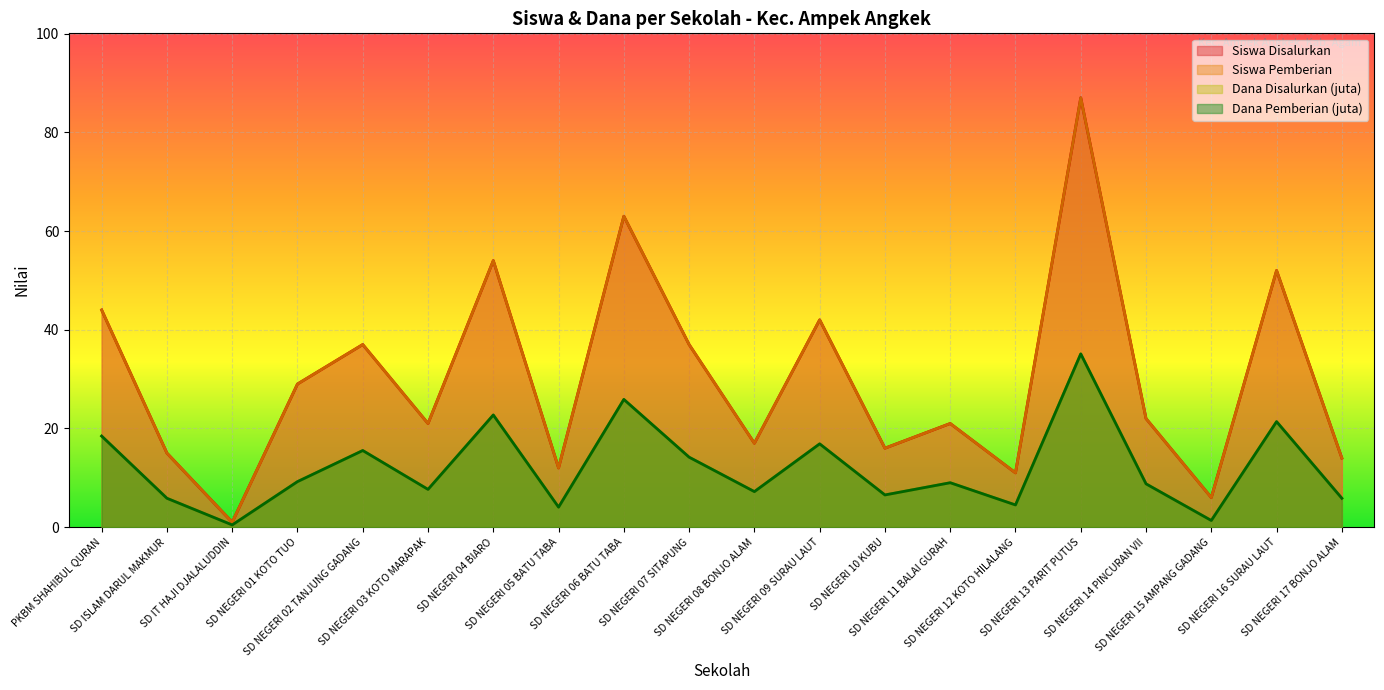

What is the label of the 2nd point from the left?

SD ISLAM DARUL MAKMUR